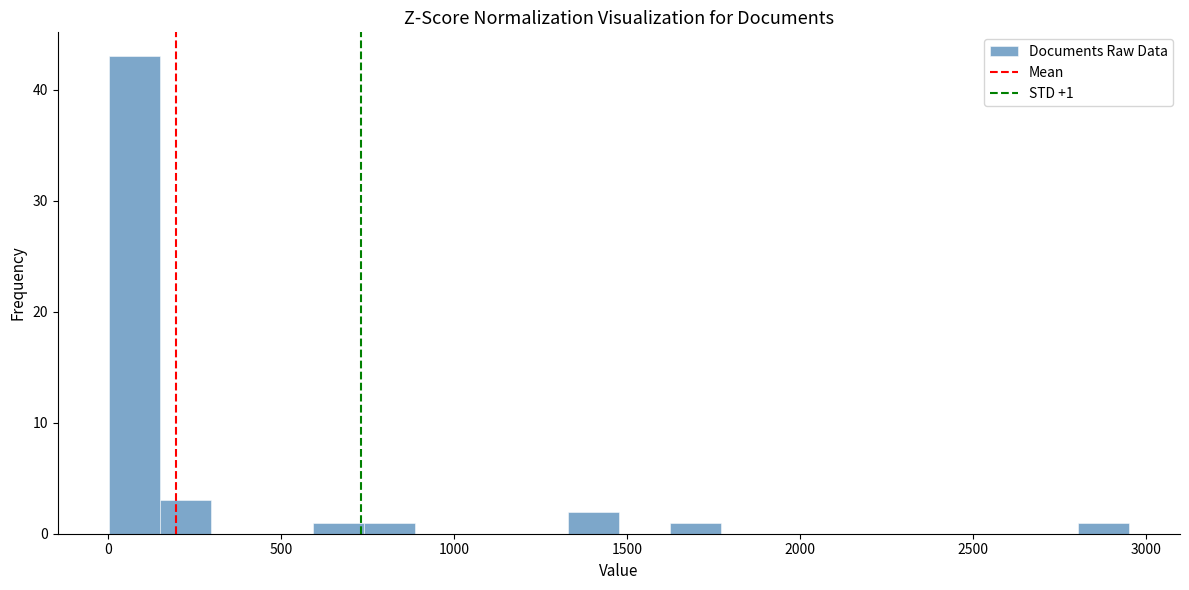

Read against the x-axis, roughly where is the centre of the tallest bar?

50